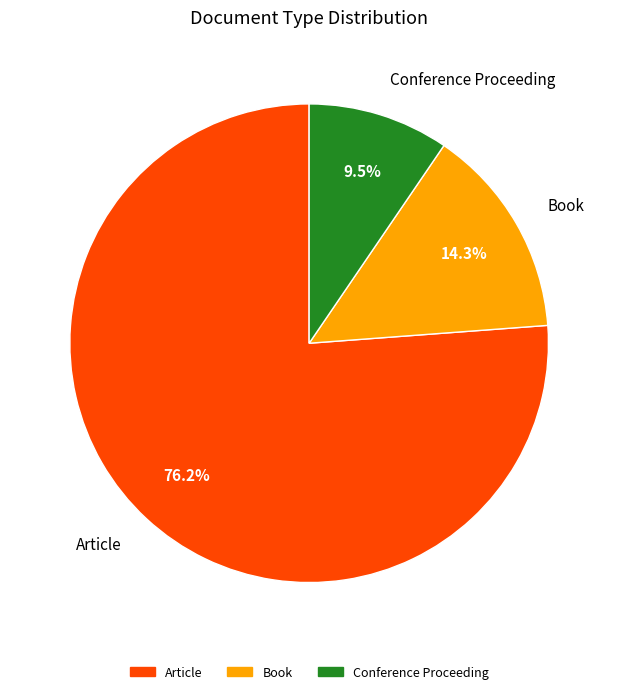

Which slice represents more than half of the pie?

Article